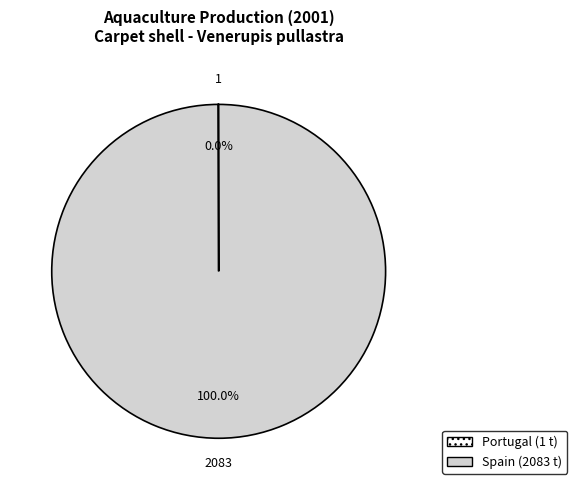

Which category has the biggest portion of the pie?

Spain